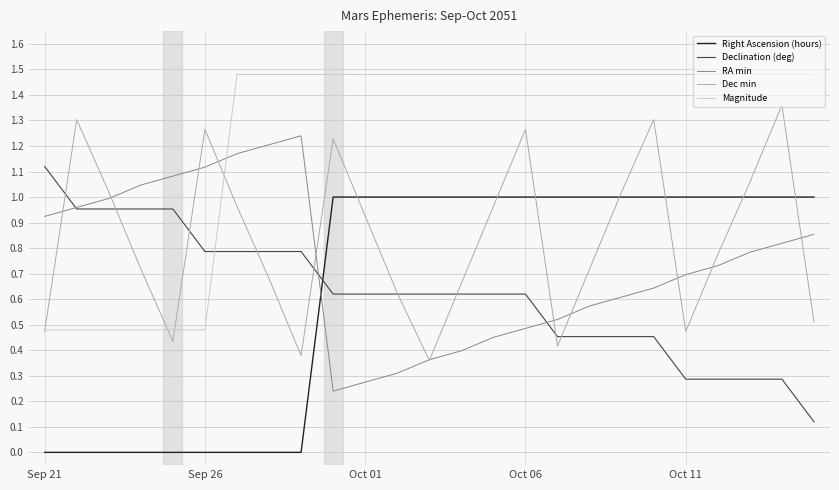

Which series has the largest total across all categories?

Magnitude